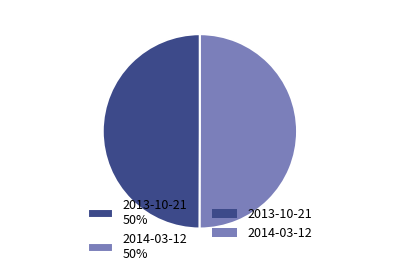

Combined, do 2013-10-21 50% and 2014-03-12 50% account for over 50%?

Yes